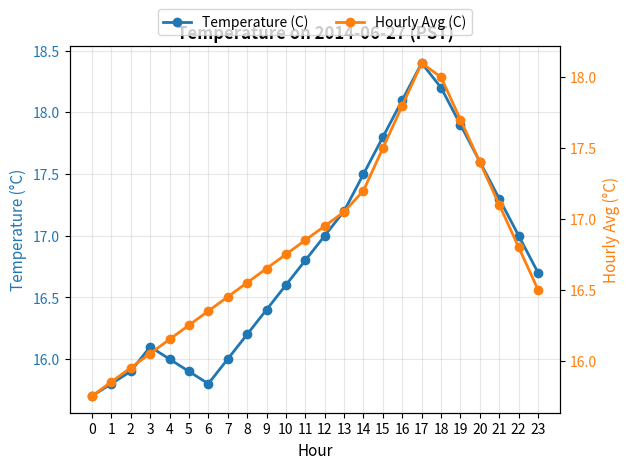

List the series in order of their overall mean, lowest first.

Hourly Avg (C), Temperature (C)